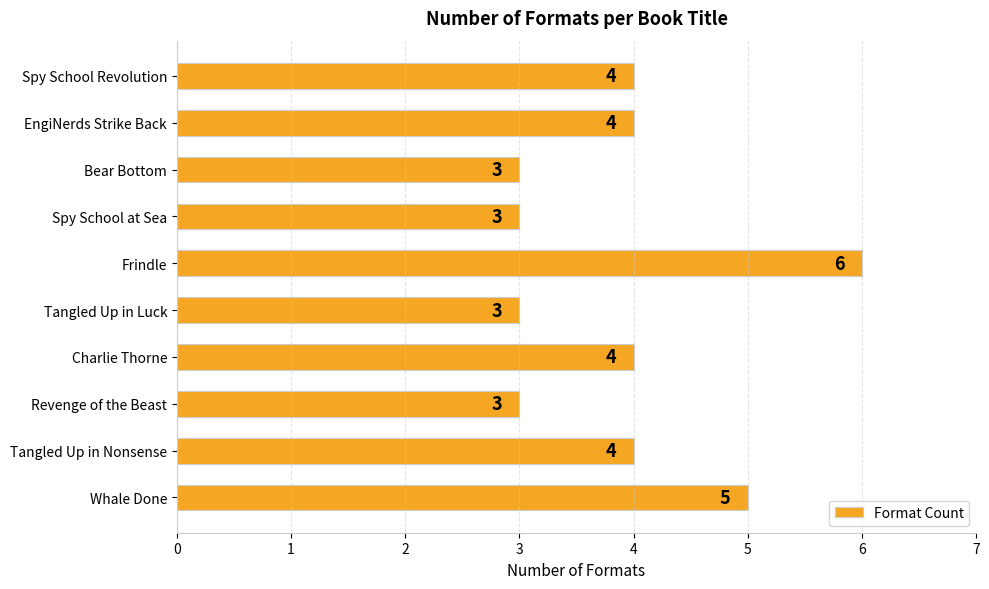

Reading top to bottom, list all the values displayed in this chart.

Spy School Revolution=4	EngiNerds Strike Back=4	Bear Bottom=3	Spy School at Sea=3	Frindle=6	Tangled Up in Luck=3	Charlie Thorne=4	Revenge of the Beast=3	Tangled Up in Nonsense=4	Whale Done=5